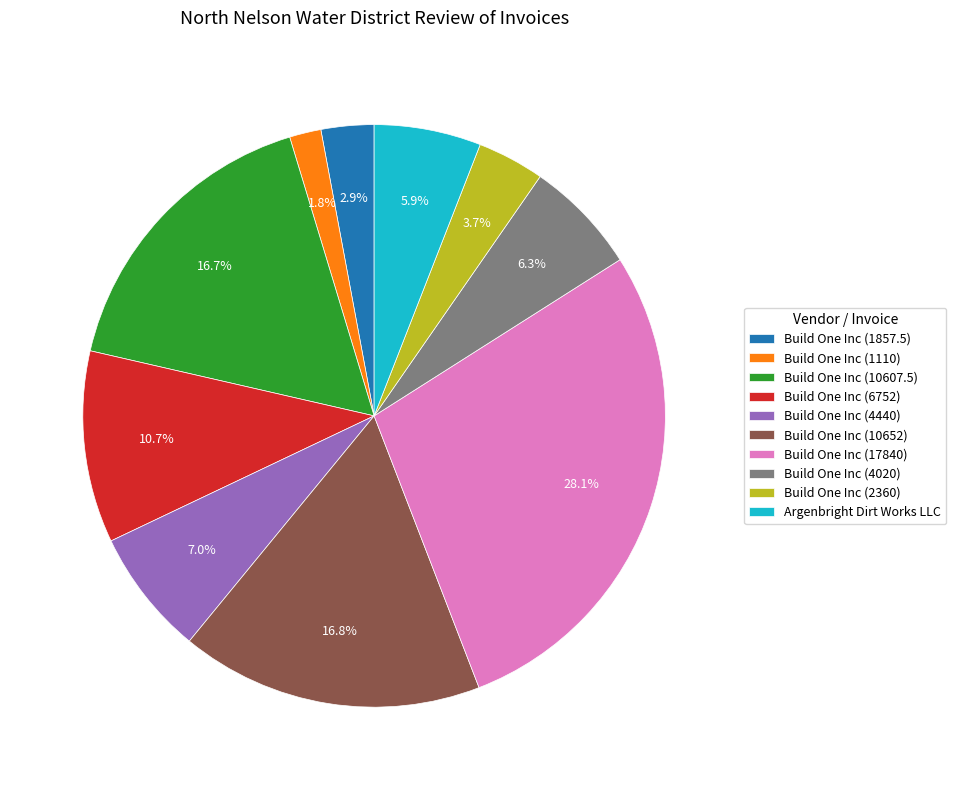

What is the largest slice in the pie chart?

Build One Inc (17840)